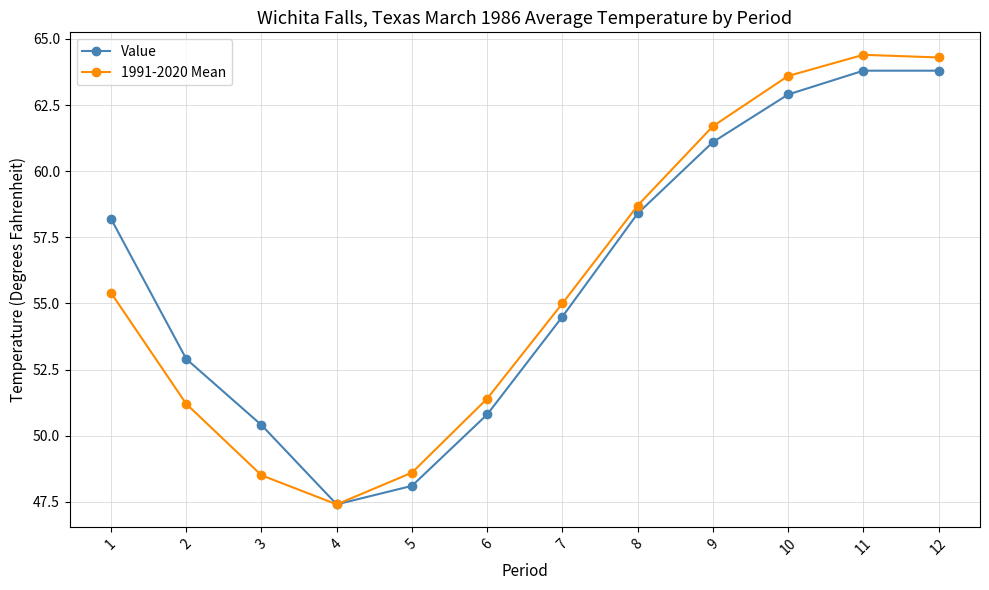

Rank the series by their maximum value, from highest to lowest.

1991-2020 Mean, Value